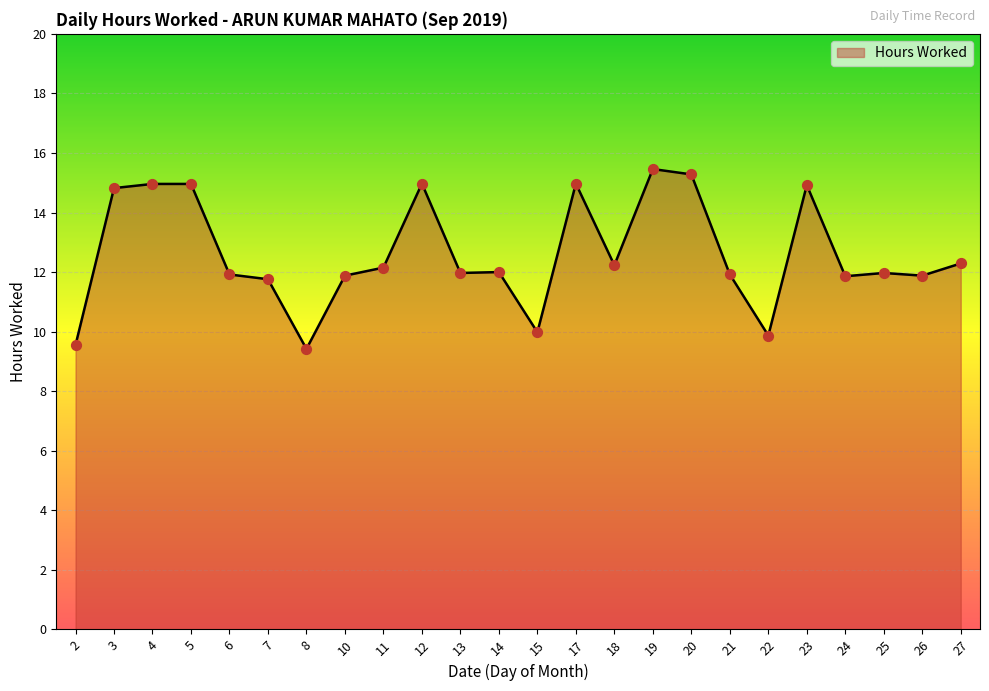

What is the change in value from 21 to 24?

-0.1